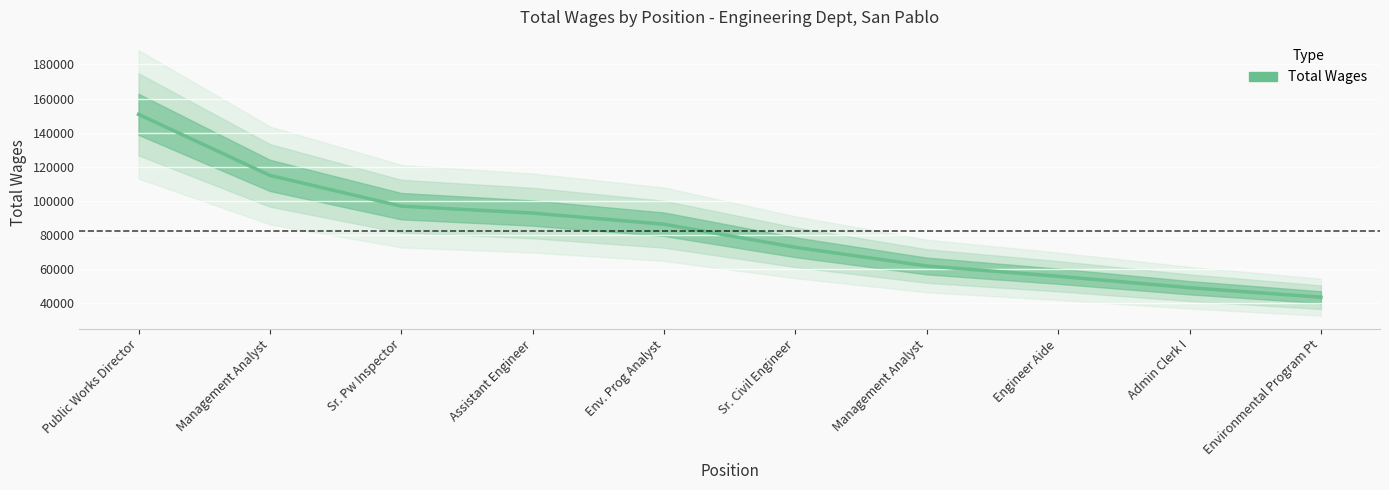

List the labels in order of value, smallest first.

Environmental Program Pt, Admin Clerk I, Engineer Aide, Management Analyst, Sr. Civil Engineer, Env. Prog Analyst, Assistant Engineer, Sr. Pw Inspector, Management Analyst, Public Works Director